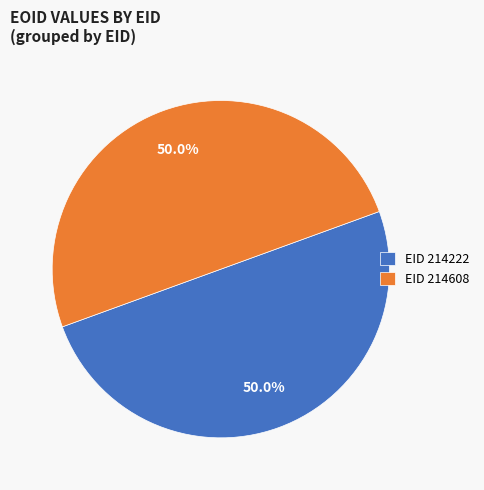

What is the ratio of the value at EID 214608 to the value at EID 214222?

1.0